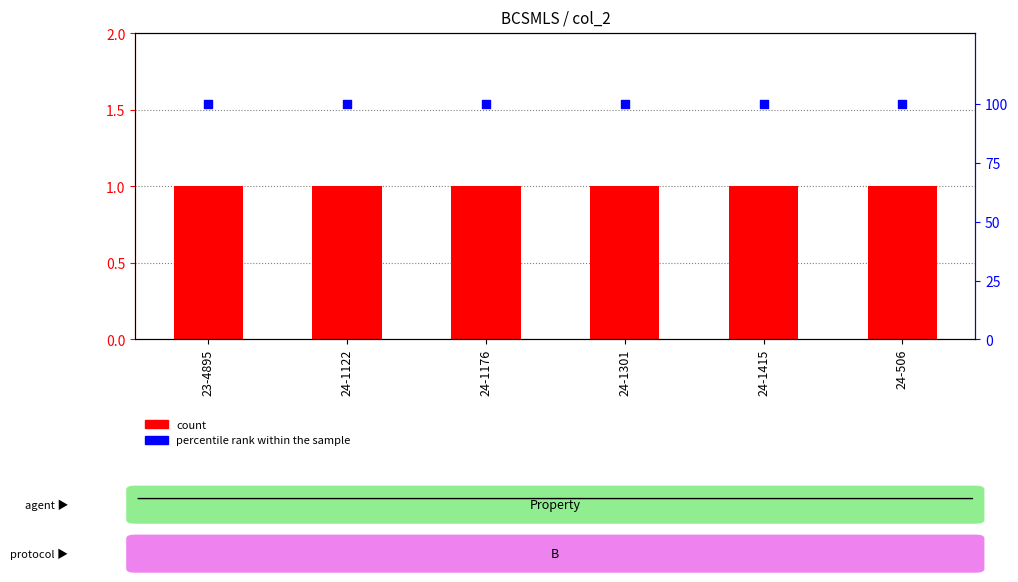

At which category is the sum across all series the highest?

23-4895